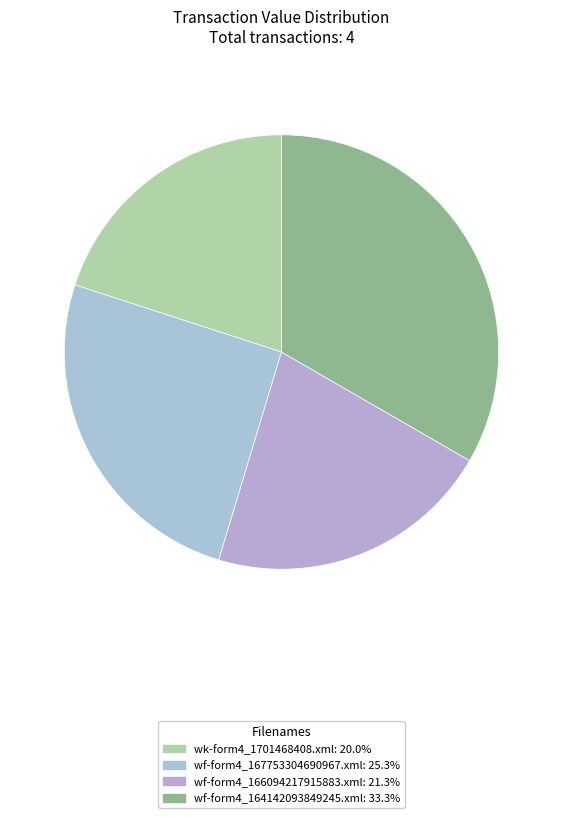

Between wk-form4_1701468408.xml and wf-form4_167753304690967.xml, which is larger?

wf-form4_167753304690967.xml